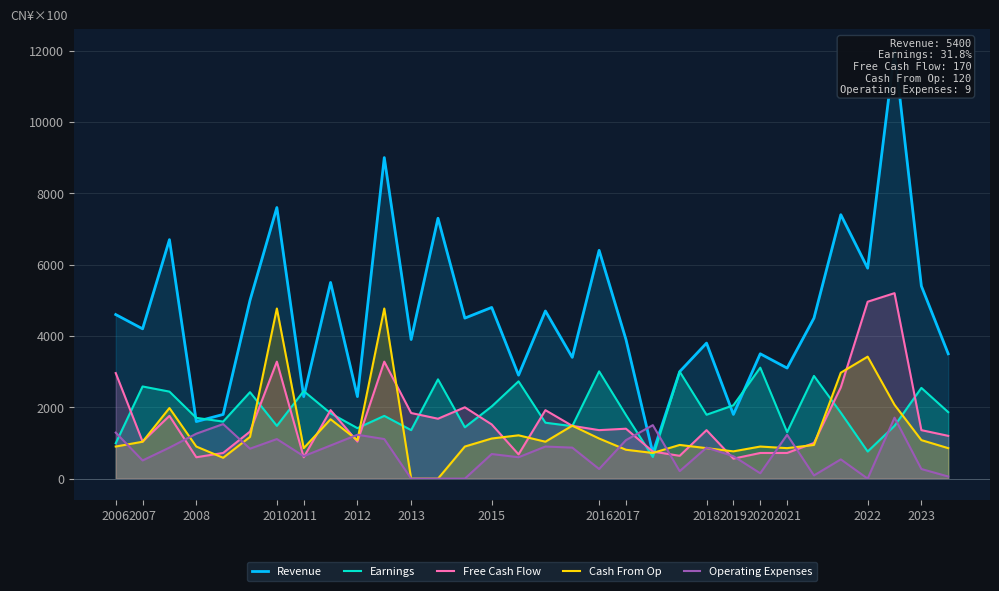

How many values in Operating Expenses are above zero?

28